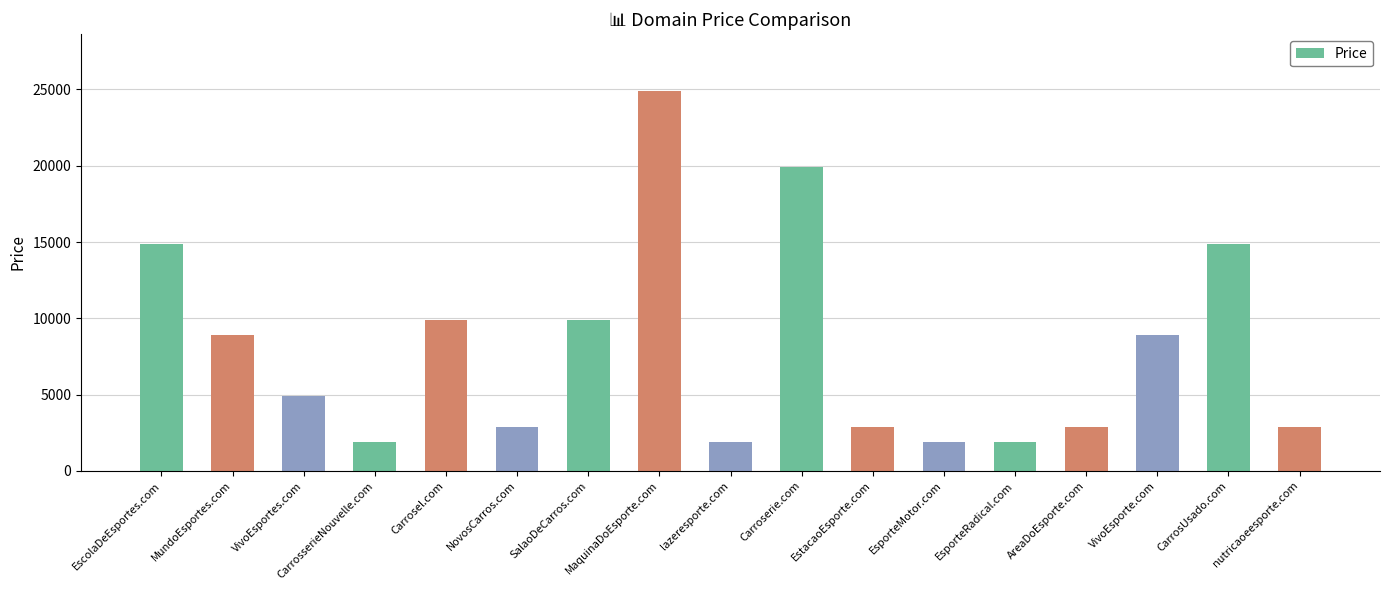

Which label corresponds to the largest value in the chart?

MaquinaDoEsporte.com